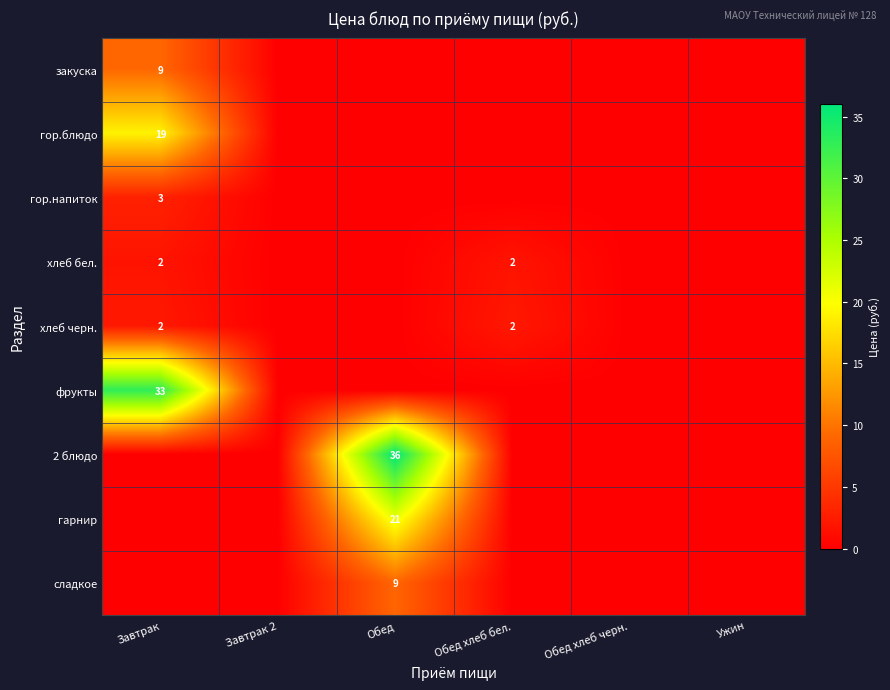

The хлеб бел. series shows 2 at Завтрак. True or false?

True